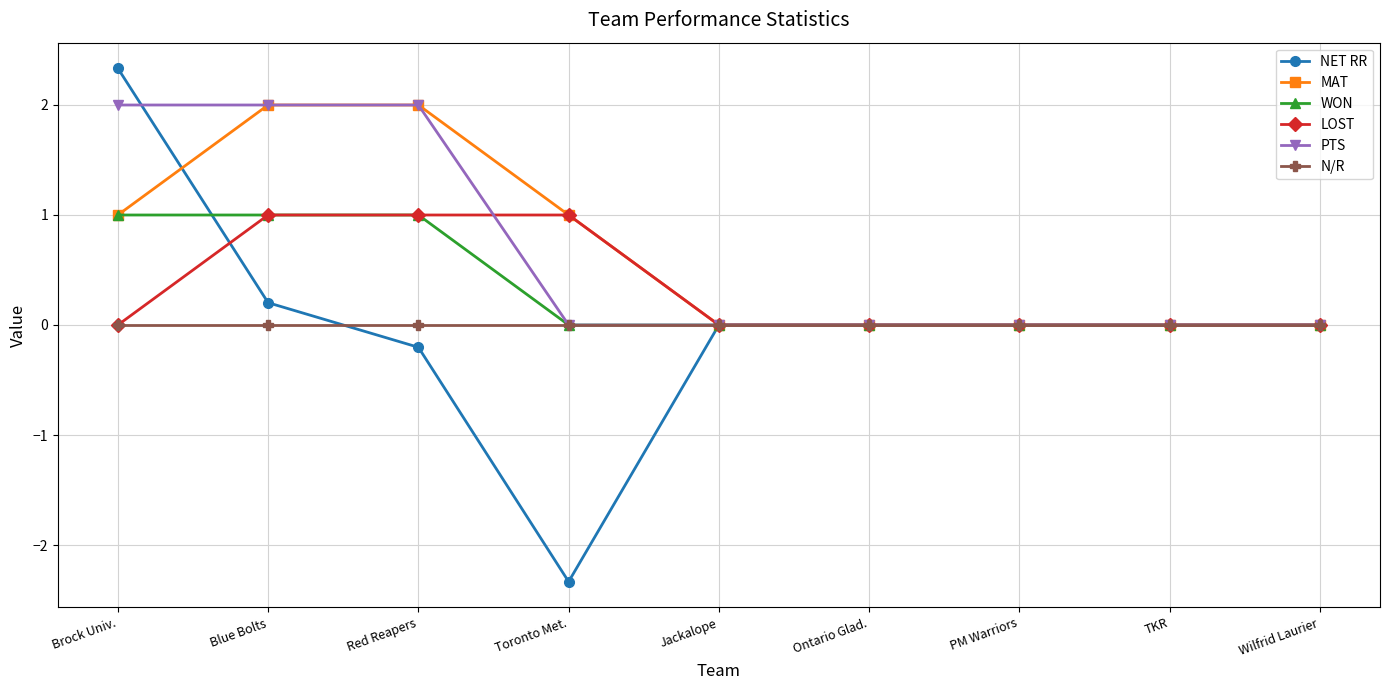

What is the label of the 2nd point from the left?

Blue Bolts